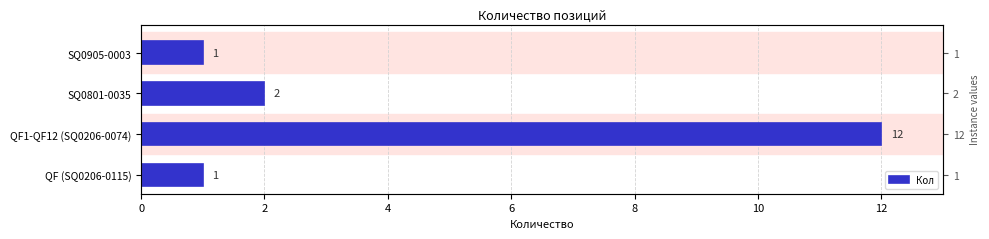

How many data points are less than 2?

2